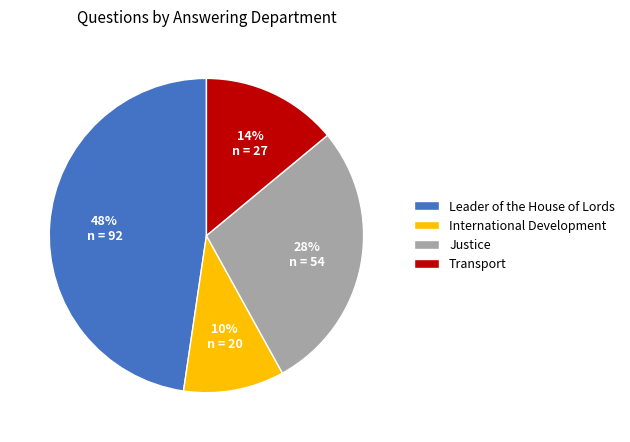

Is it true that Transport is 23% of the pie?

False